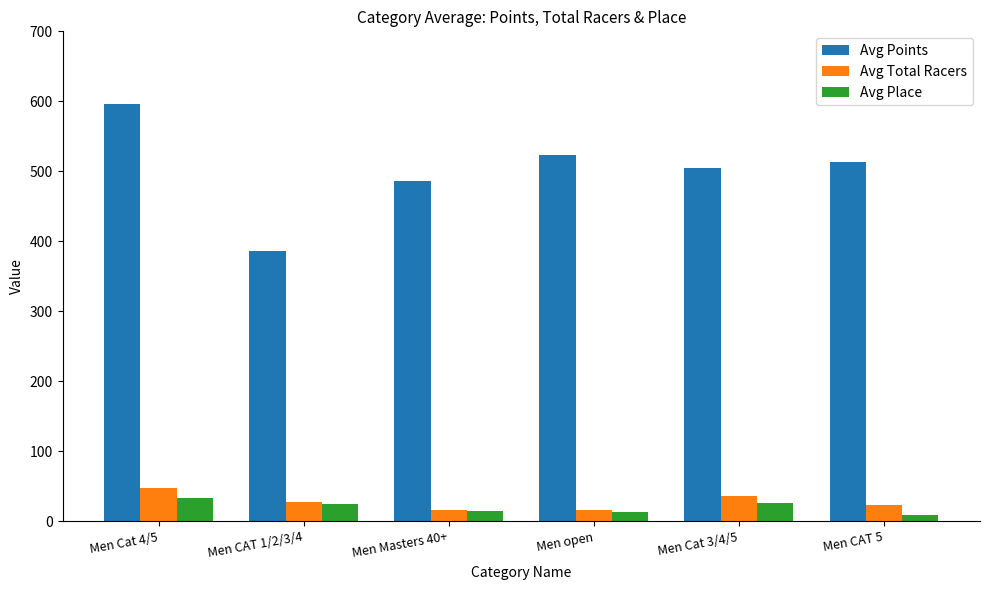

What is the greatest value displayed?

596.8